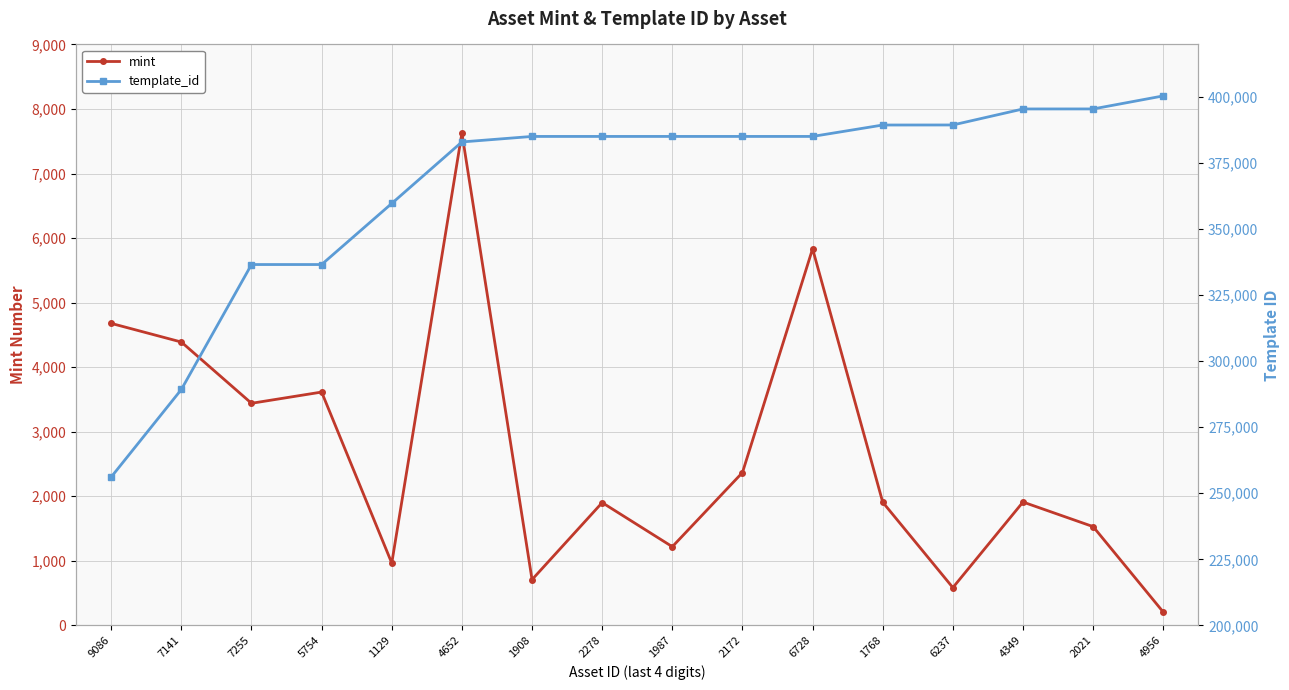

True or false: template_id has a value of 385161 at 2172.

True